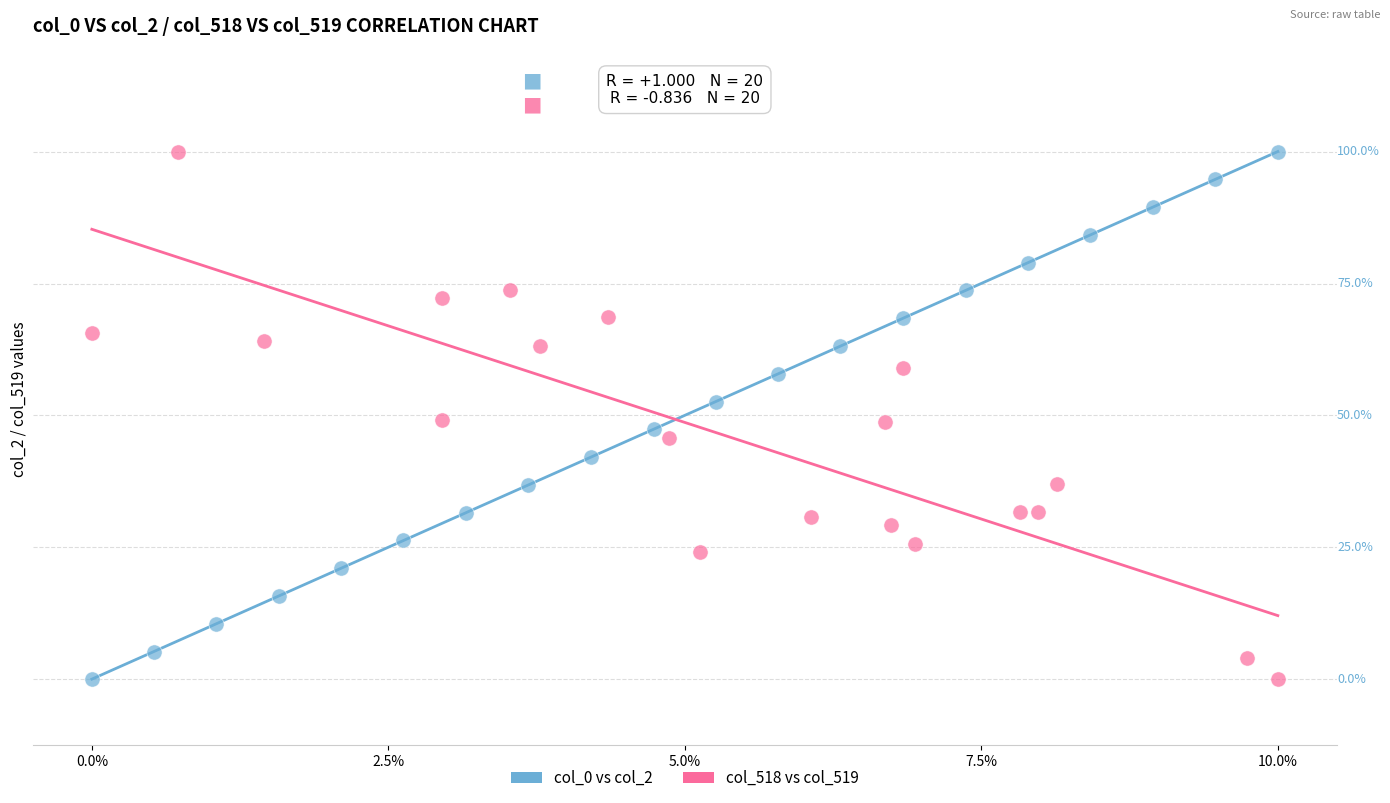

What are all the series names shown in the legend?

col_0 vs col_2, col_518 vs col_519